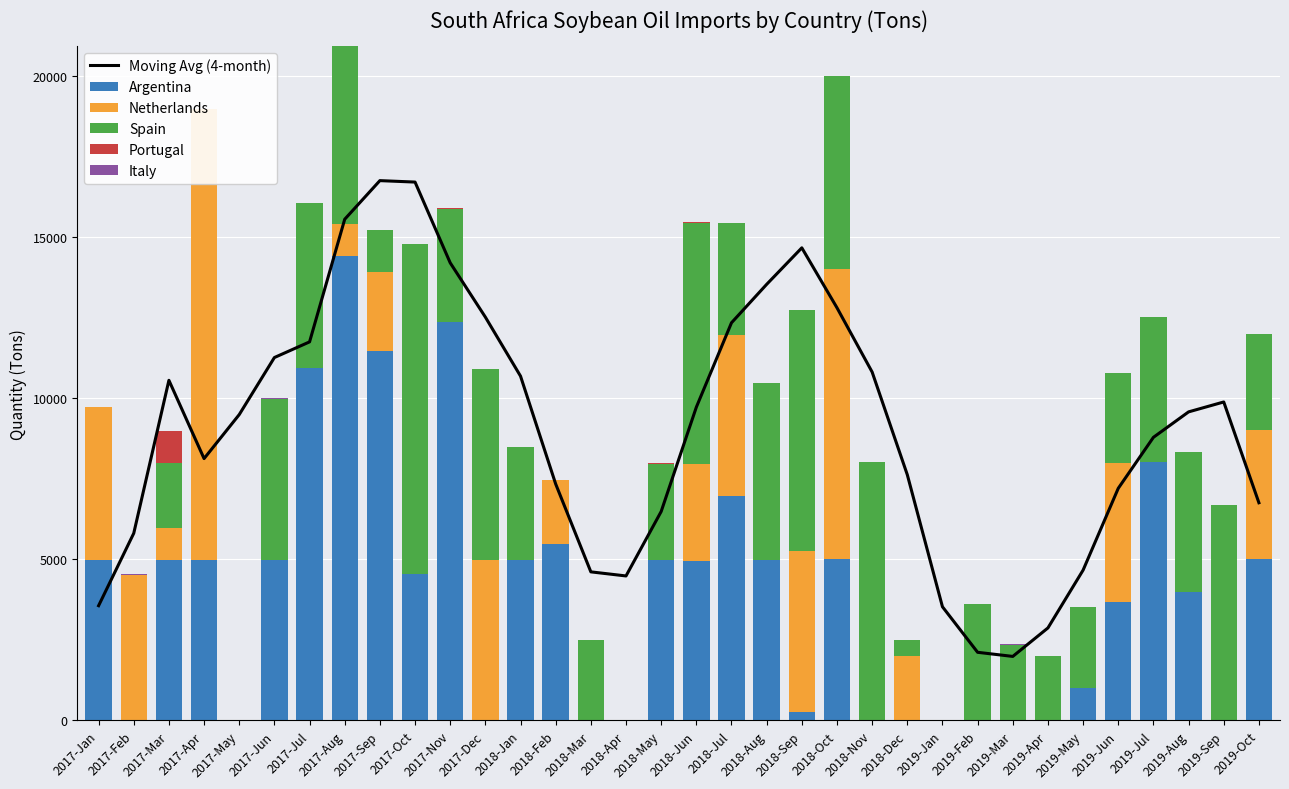

Reading left to right, transcribe all the data shown in this chart.

Moving Avg (4-month): 3563.9	5812.6	10561.0	8131.0	9497.3	11268.5	11754.5	15561.6	16760.7	16715.8	14208.9	12523.4	10691.2	7341.8	4614.5	4487.3	6488.1	9726.5	12347.8	13540.6	14674.2	12813.4	10818.4	7630.5	3530.4	2116.9	1989.1	2873.6	4668.5	7207.8	8791.2	9581.1	9888.8	6759.7
Argentina: 4977.1	0.0	4993.9	4982.3	0.0	4985.5	10949.7	14417.1	11462.2	4562.2	12379.2	0.0	4983.0	5476.9	0.0	0.0	4976.9	4953.7	6967.9	4994.7	256.5	5009.0	0.0	0.0	0.0	0.0	0.0	0.0	1003.0	3692.3	8014.9	3989.0	0.0	5011.4
Netherlands: 4745.2	4528.1	997.5	13996.2	0.0	0.0	0.0	1000.0	2470.1	0.0	0.0	4982.1	2.6	1988.2	0.0	0.0	0.0	3000.0	4988.4	0.0	4991.3	8994.6	0.0	1994.3	0.0	0.0	0.0	0.0	0.1	4289.4	0.0	0.0	0.0	4000.8
Spain: 0.0	0.0	2001.1	0.0	0.6	5010.4	5124.8	5508.9	1287.3	10230.7	3503.8	5928.2	3503.3	0.4	2502.6	0.8	2997.4	7497.4	3500.0	5483.1	7503.7	5996.1	8013.2	499.9	0.0	3602.8	2354.1	1994.3	2510.8	2800.7	4499.0	4331.5	6697.8	3000.9
Portugal: 0.0	0.0	997.5	14.7	0.0	0.0	0.0	11.5	11.3	0.0	16.9	0.0	0.0	0.0	0.0	0.0	6.0	15.1	0.0	8.1	0.0	0.0	0.0	11.1	0.0	0.0	0.0	0.0	23.5	0.0	0.0	0.0	0.0	0.0
Italy: 0.0	5.0	4.9	0.4	2.0	2.1	5.2	0.0	0.0	1.7	0.0	0.0	0.0	0.0	0.0	0.0	0.0	2.4	0.0	0.0	0.0	3.3	0.0	0.2	0.0	0.2	5.0	0.0	0.6	0.0	2.5	7.3	0.1	0.0